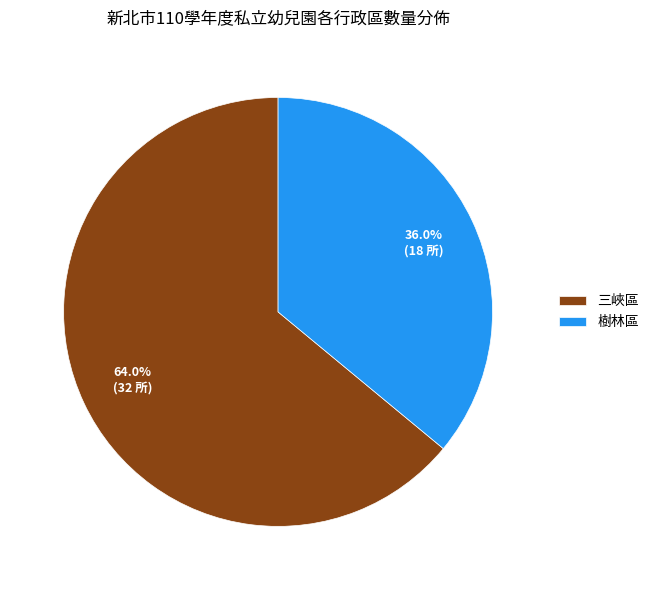

Which slice is the largest?

三峽區